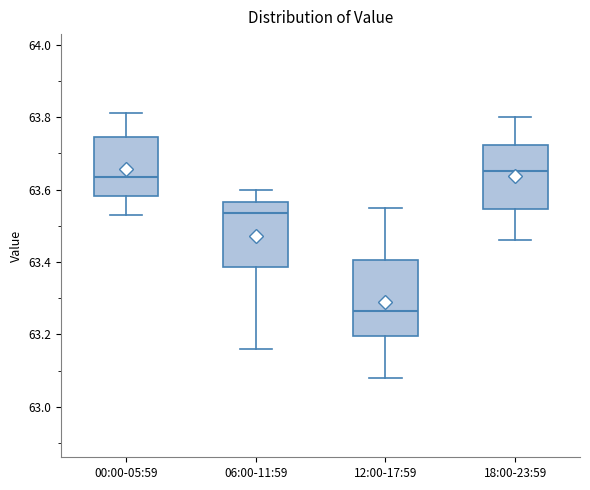

Comparing the boxes themselves (not the whiskers), which one is the tallest?

12:00-17:59